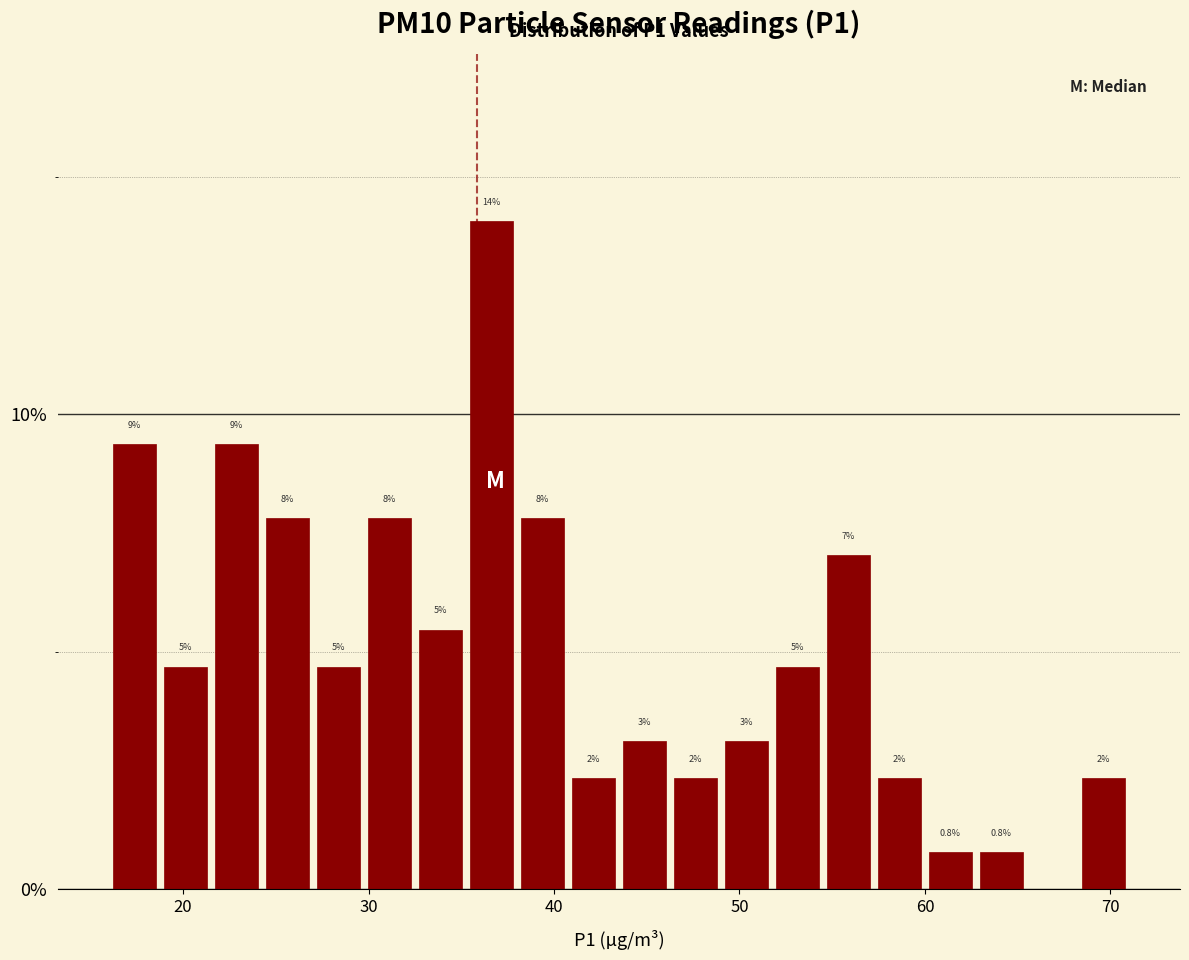

Around what value on the x-axis is the tallest bar? Give the approximate position of its centre, as read against the axis.

37